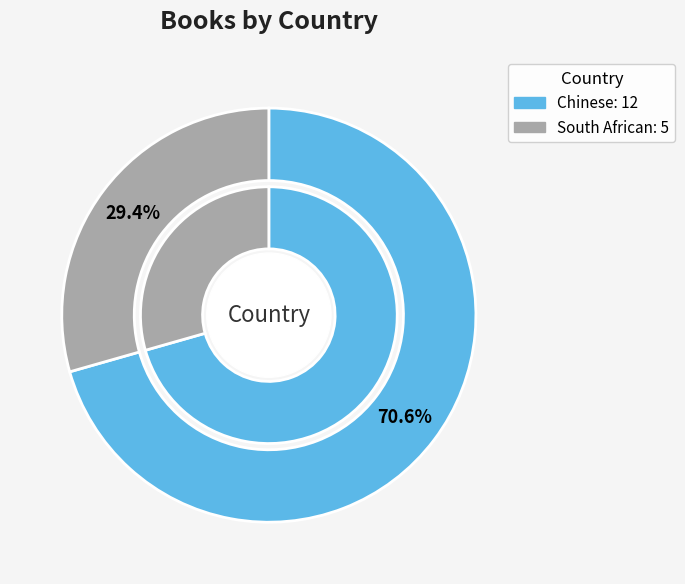

To the nearest percent, what is the difference between the Chinese and South African slice percentages?

41%